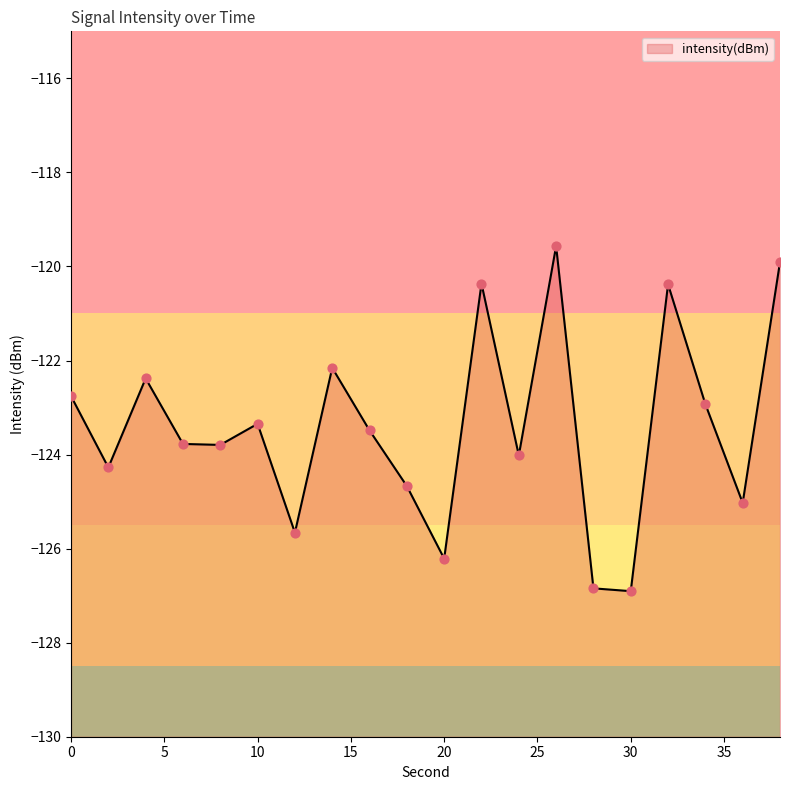

Between 20 and 8, which is larger?

8